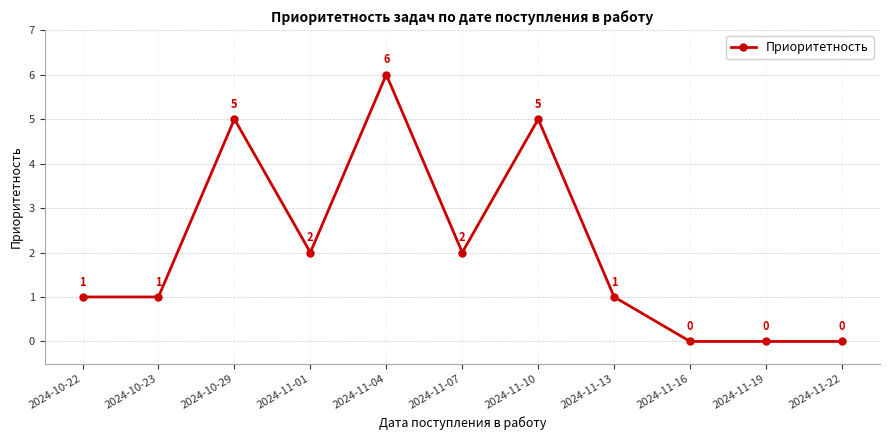

What value does the data have at 2024-10-22?

1